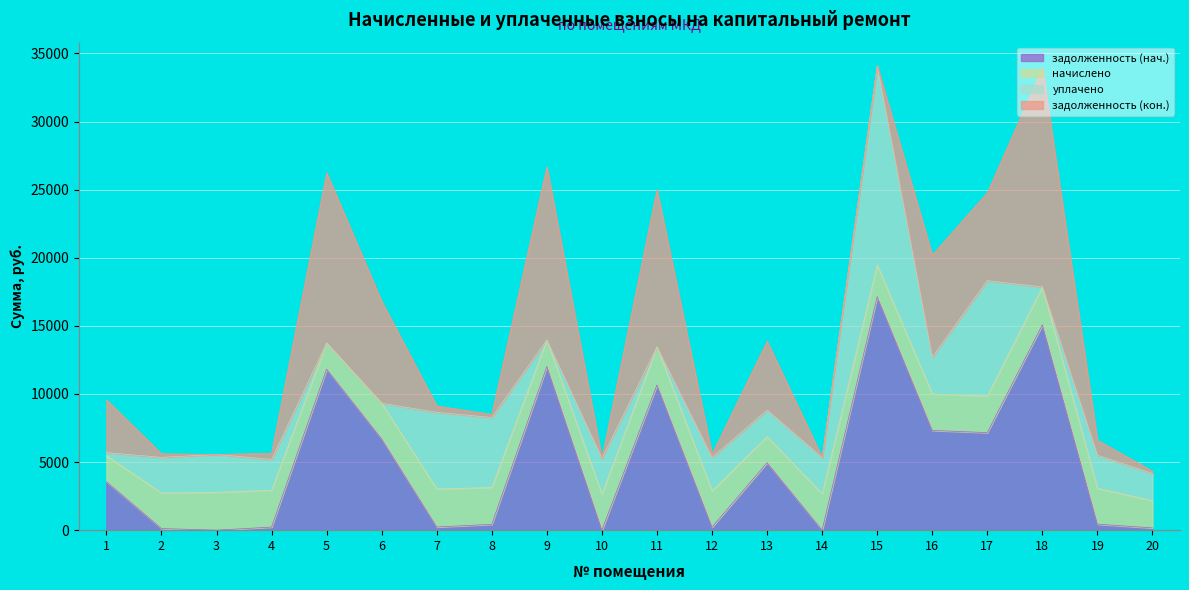

Is it true that начислено equals 1047.4 at 17?

False